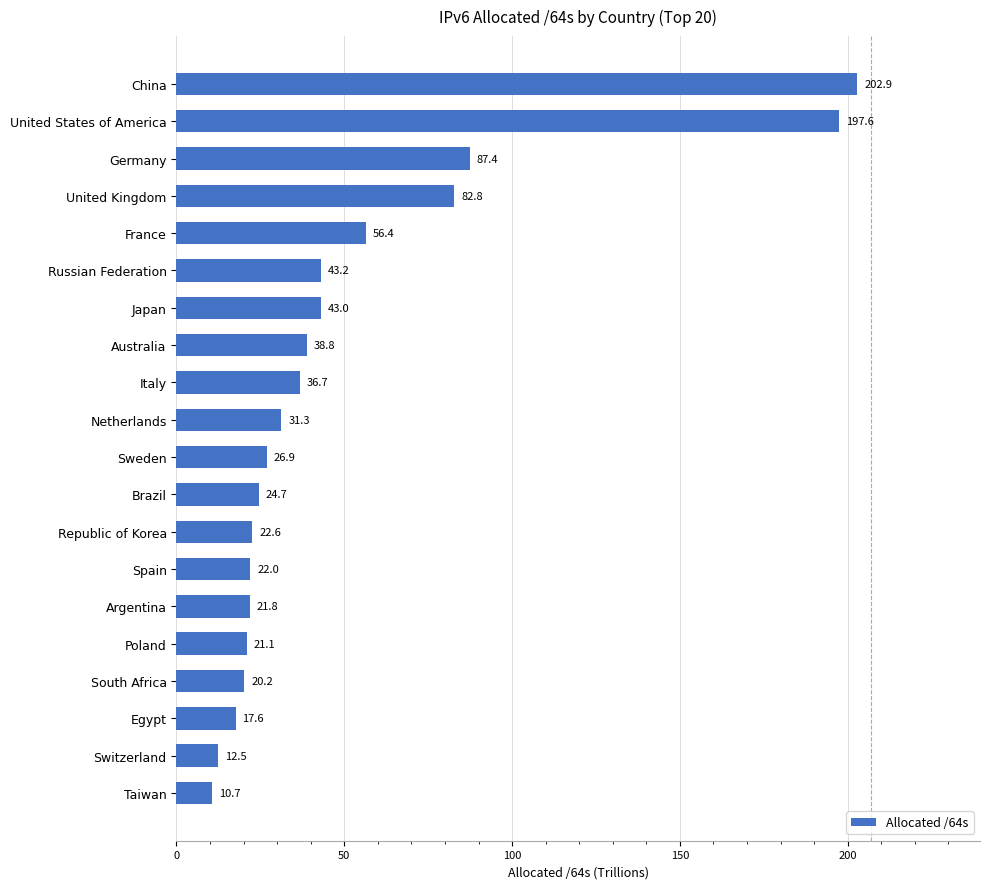

Which has a higher value, South Africa or Taiwan?

South Africa